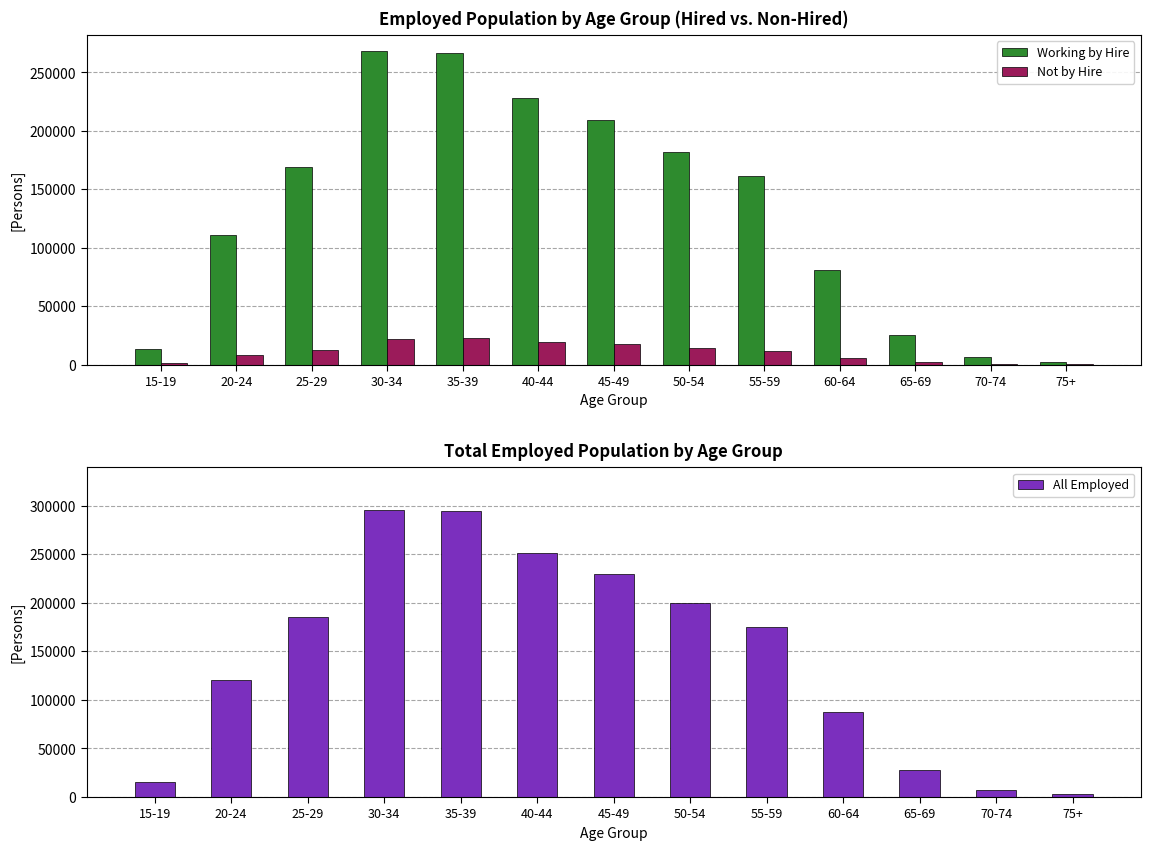

What is the sum of the All Employed values at 60-64 and 30-34?

383239